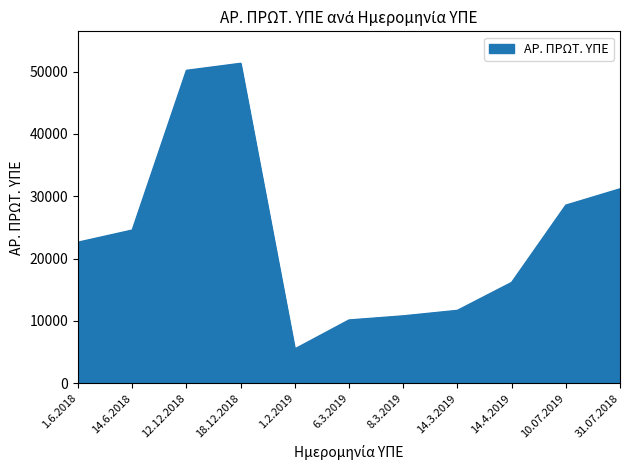

What is the change in value from 14.6.2018 to 18.12.2018?

+26754